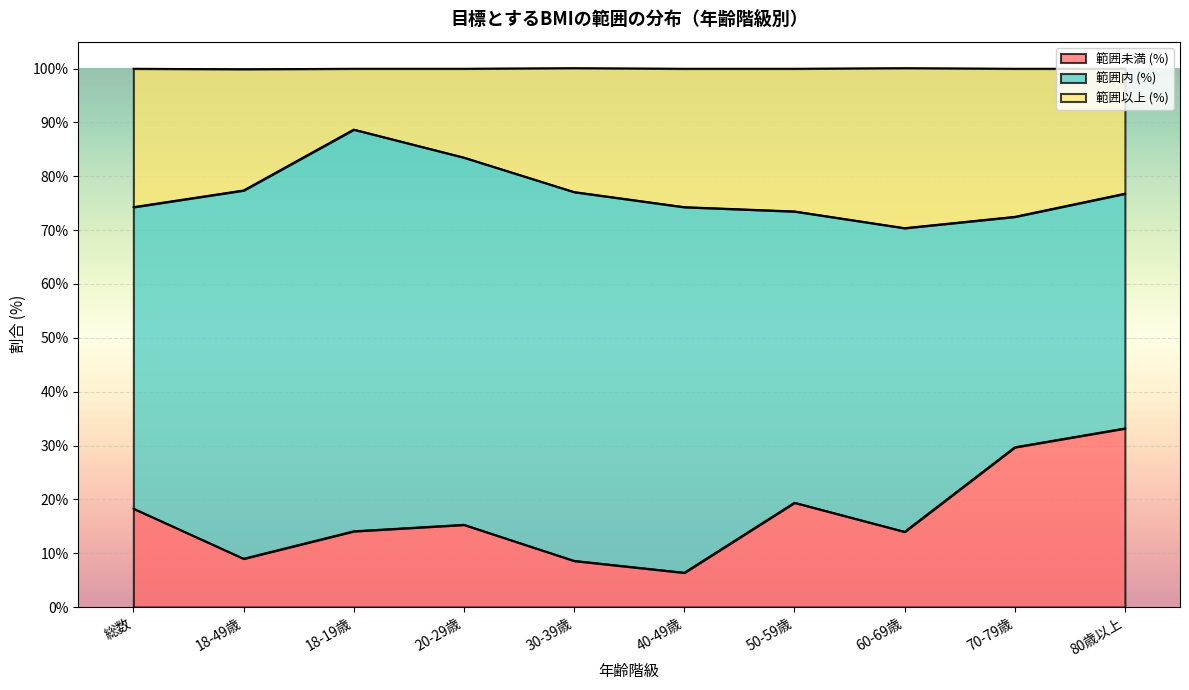

What is the maximum value shown in the chart?

88.7